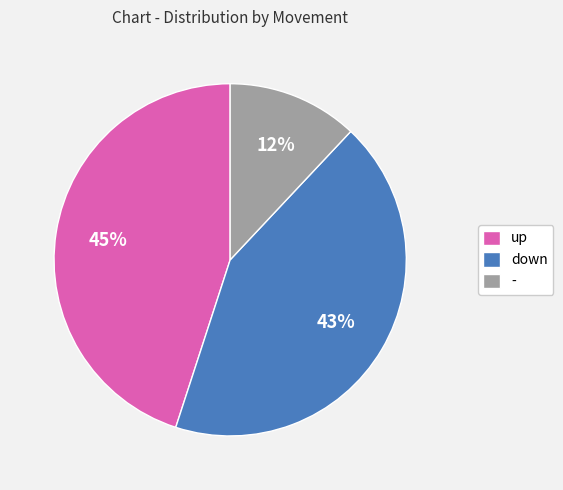

Which slice is the largest?

up